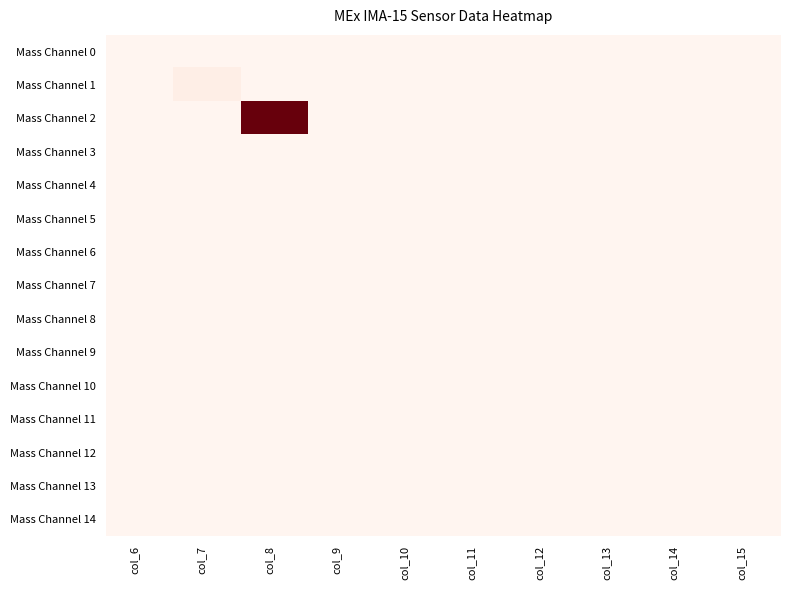

Which category has the lowest value across all series?

col_6